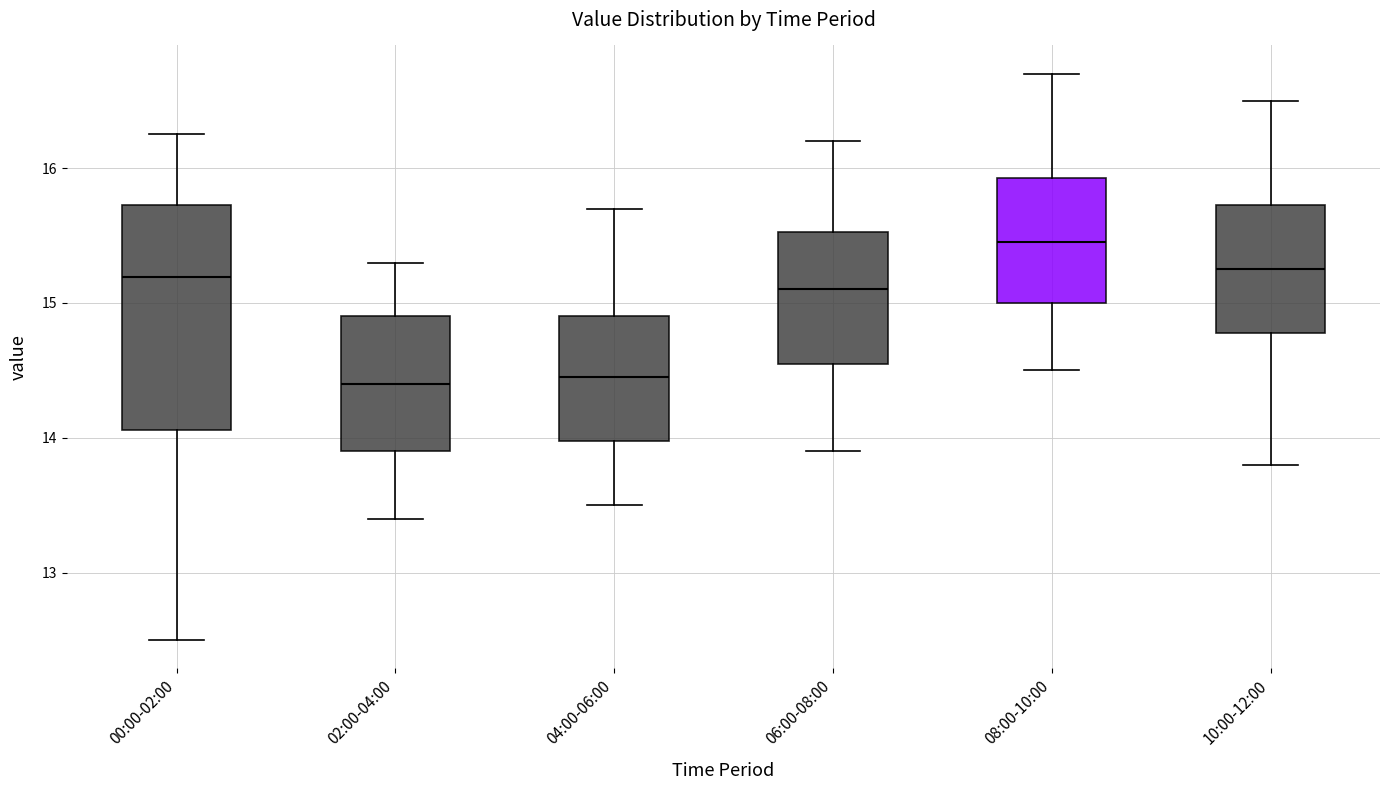

Which box is the tallest, from its lower edge to its upper edge?

00:00-02:00